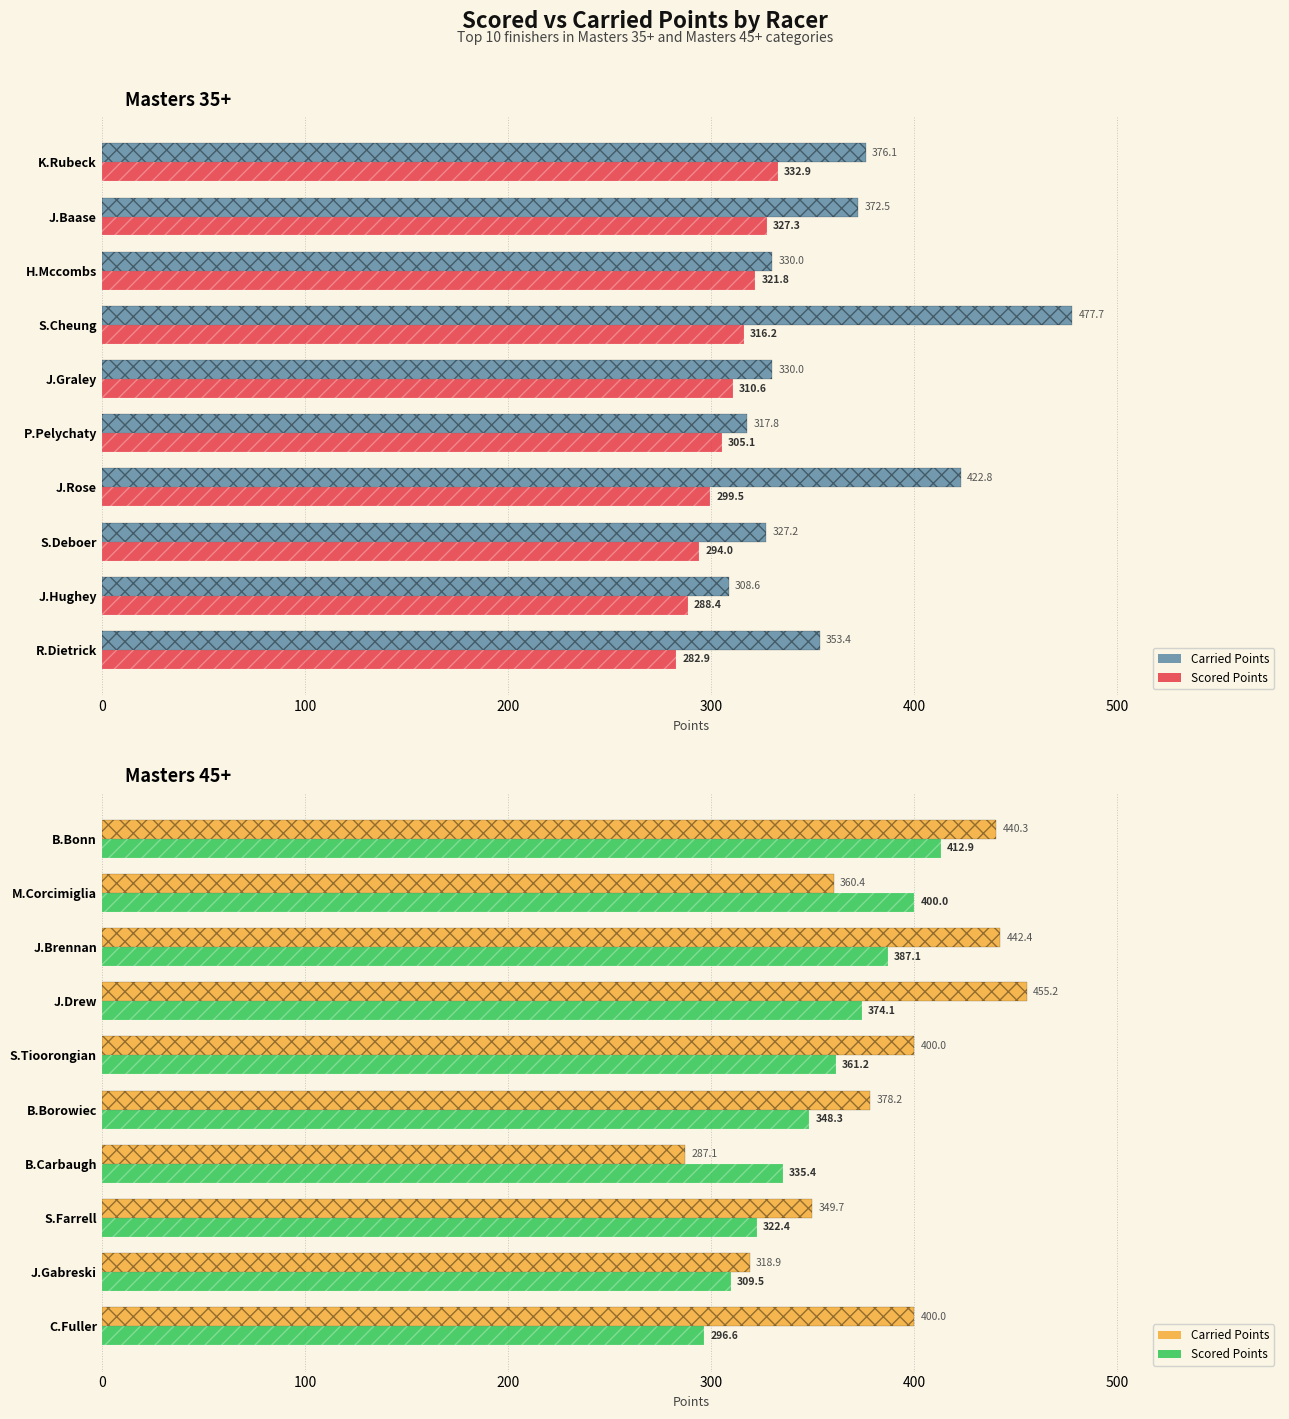

How many series are shown in this chart?

2